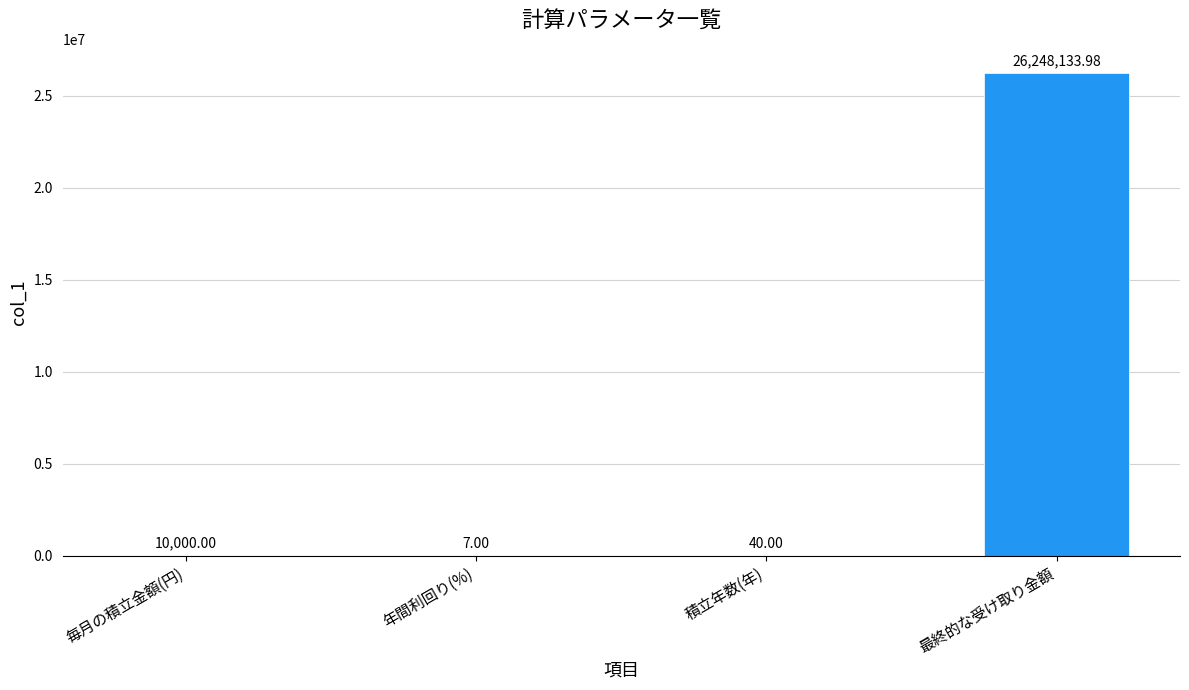

Which label corresponds to the largest value in the chart?

最終的な受け取り金額